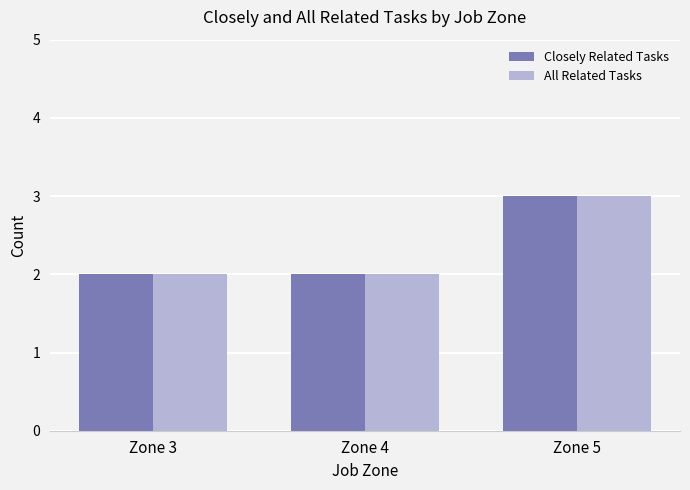

The Closely Related Tasks series shows 3 at Zone 5. True or false?

True